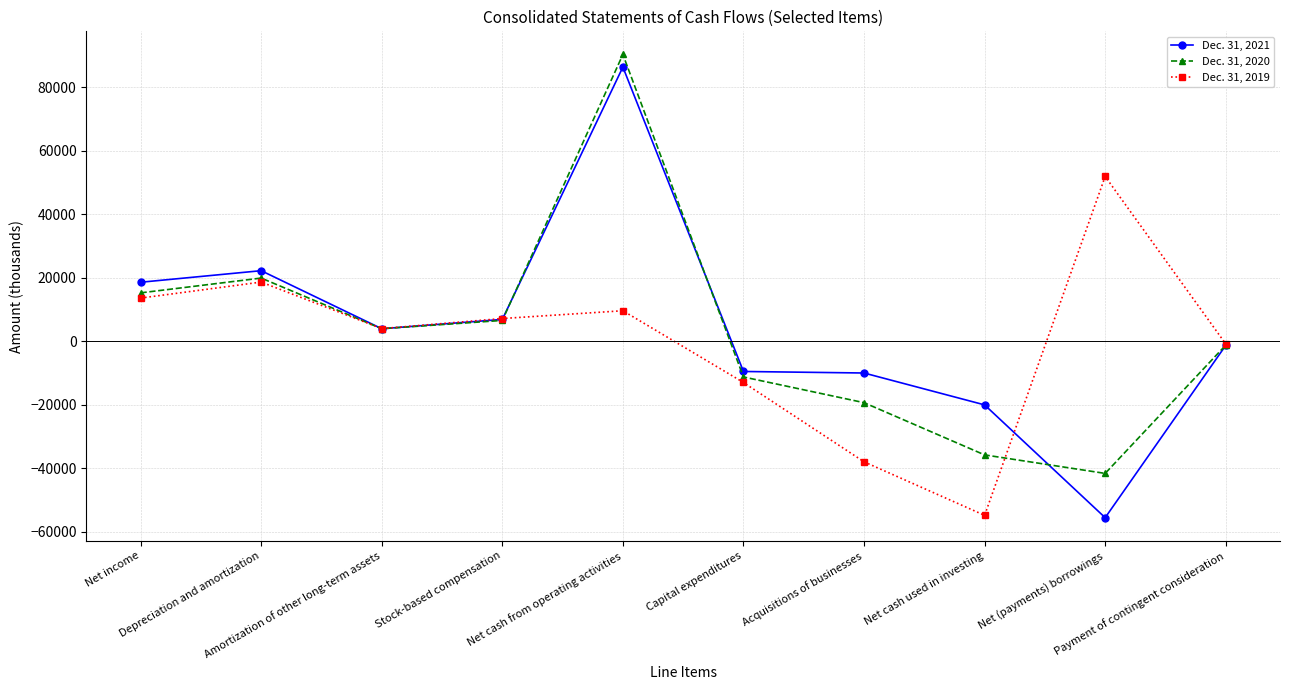

True or false: Dec. 31, 2019 has more than 2 points higher than both neighbors.

True